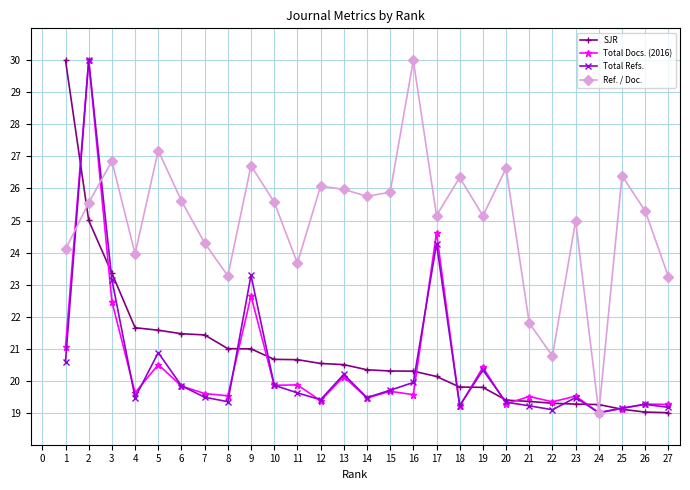

Rank the series at 17 from lowest to highest value.

SJR, Total Refs., Total Docs. (2016), Ref. / Doc.